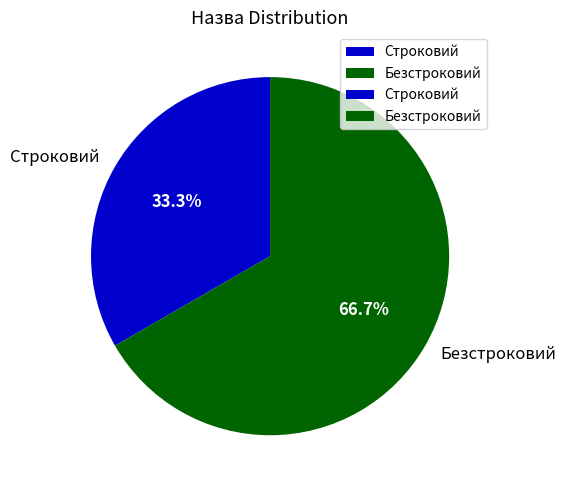

Which has a higher value, Безстроковий or Строковий?

Безстроковий